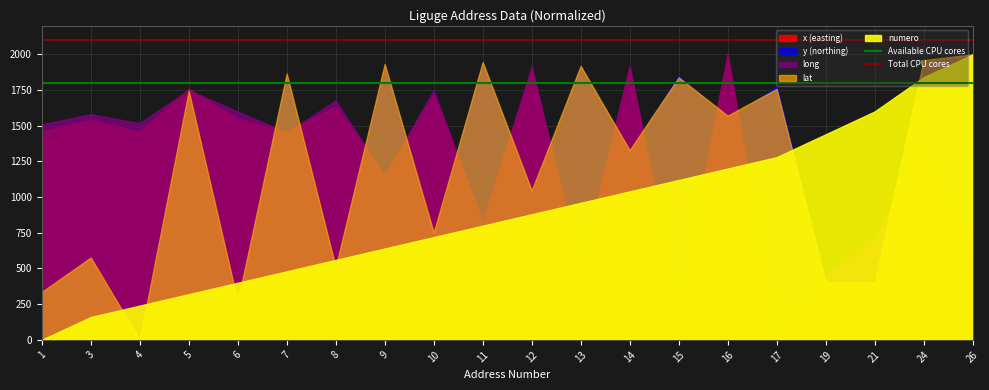

Is the value of Available CPU cores at 3 greater than the value of Total CPU cores at 1?

No